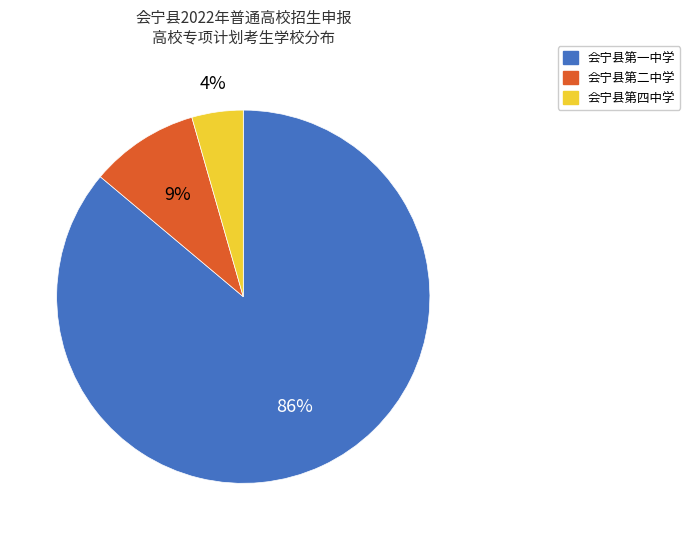

Rank the categories by value from lowest to highest.

会宁县第四中学, 会宁县第二中学, 会宁县第一中学